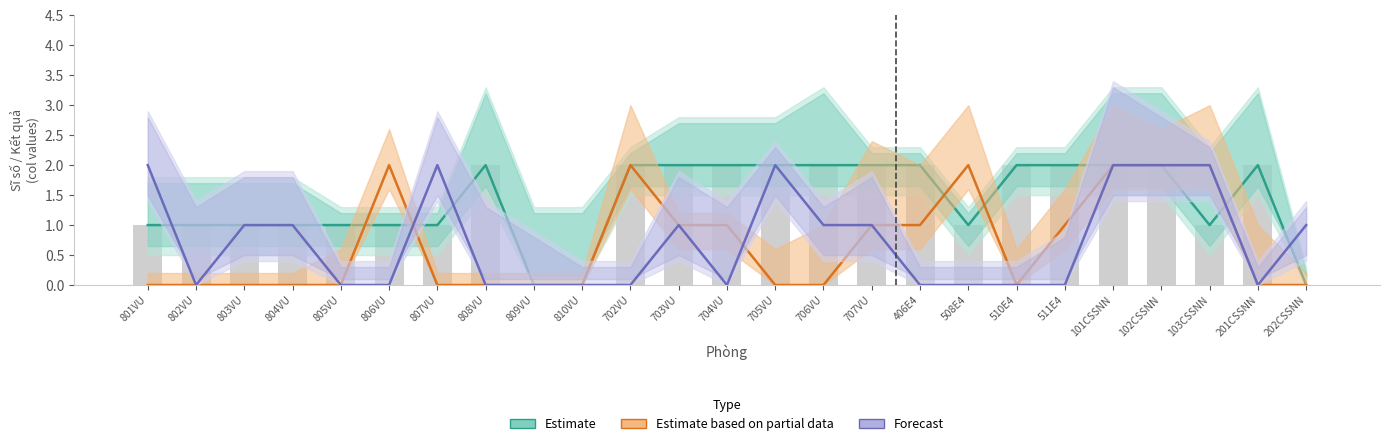

Reading left to right, list all the values displayed in this chart.

Estimate: 1	1	1	1	1	1	1	2	0	0	2	2	2	2	2	2	2	1	2	2	2	2	1	2	0
Estimate based on partial data: 0	0	0	0	0	2	0	0	0	0	2	1	1	0	0	1	1	2	0	1	2	2	2	0	0
Forecast: 2	0	1	1	0	0	2	0	0	0	0	1	0	2	1	1	0	0	0	0	2	2	2	0	1